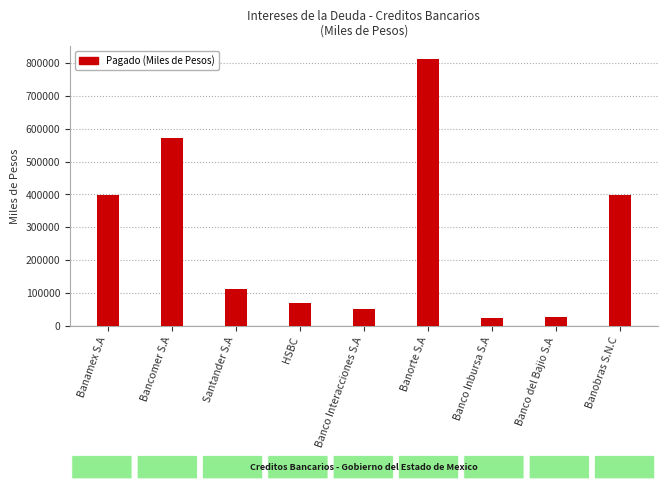

True or false: the data shows 625955.0 at Banamex S.A.

False